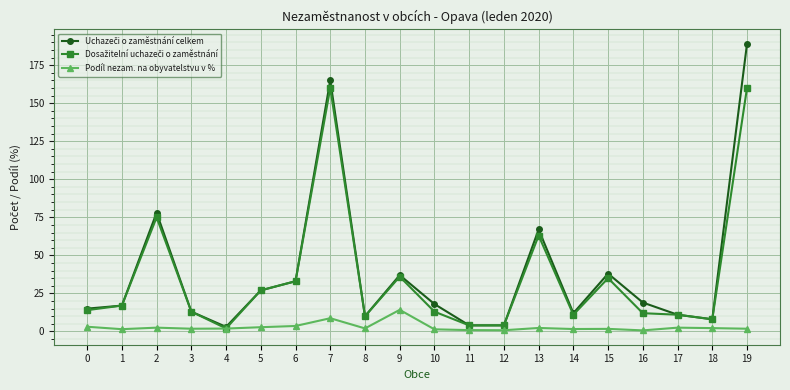

How many lines are shown in the chart?

3